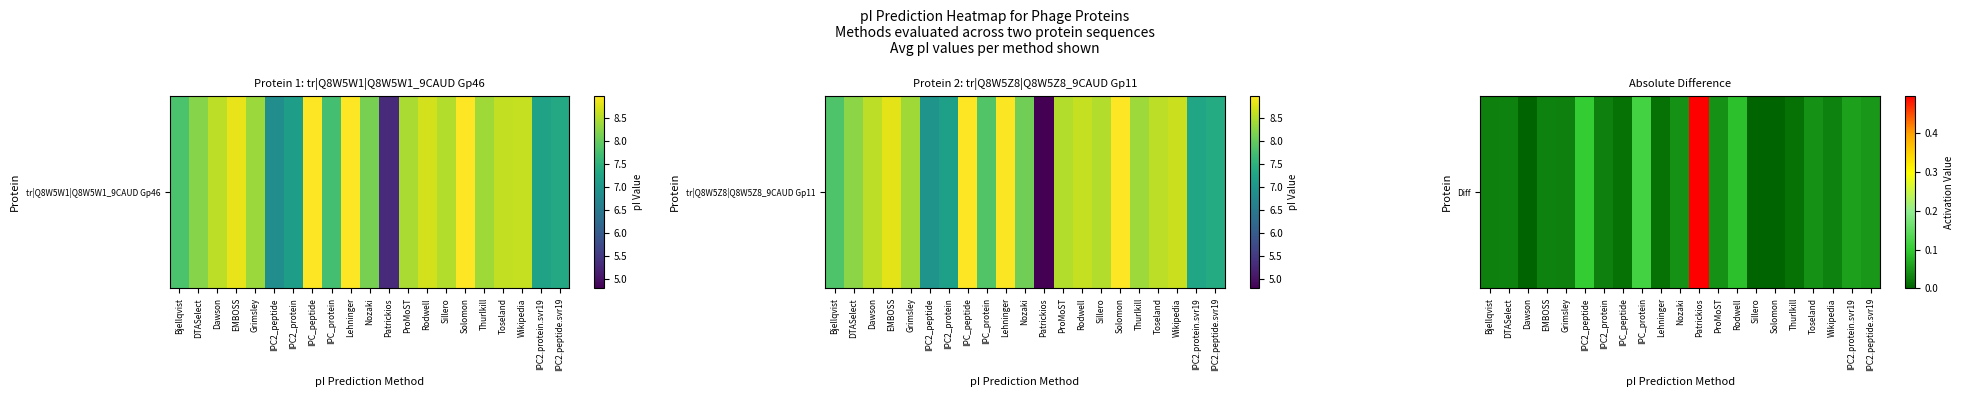

Rank the categories by value from lowest to highest.

Dawson, Sillero, Solomon, Thurlkill, Lehninger, IPC_peptide, Bjellqvist, Grimsley, IPC2_protein, DTASelect, Wikipedia, EMBOSS, Nozaki, ProMoST, Toseland, IPC2.peptide.svr19, IPC2.protein.svr19, Rodwell, IPC2_peptide, IPC_protein, Patrickios